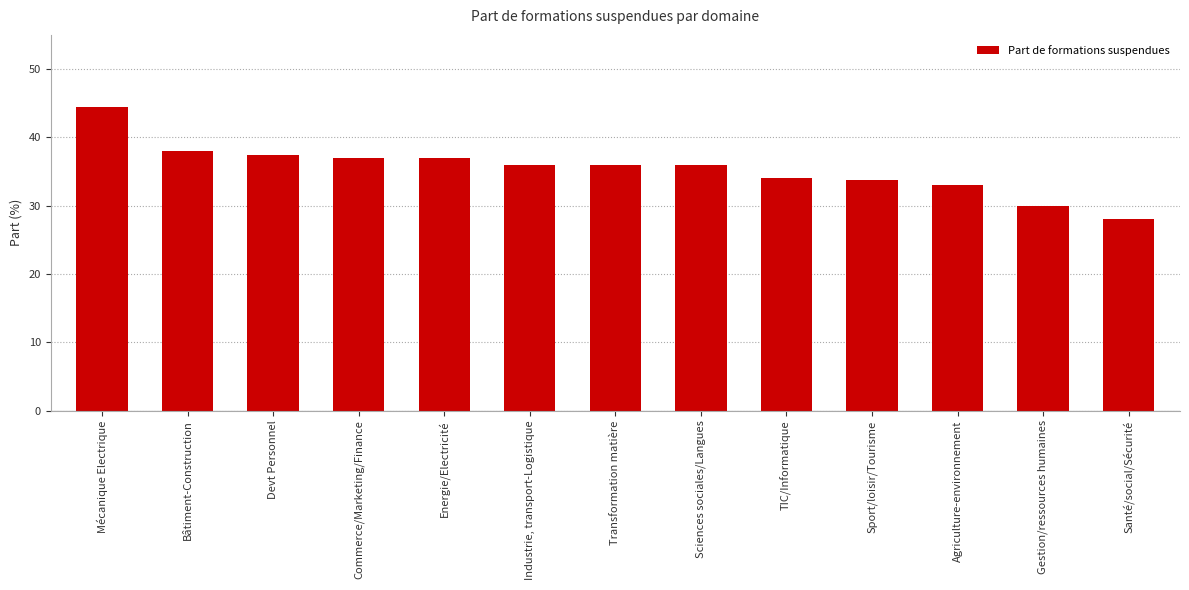

The chart shows a value of 30.0 at Gestion/ressources humaines. True or false?

True